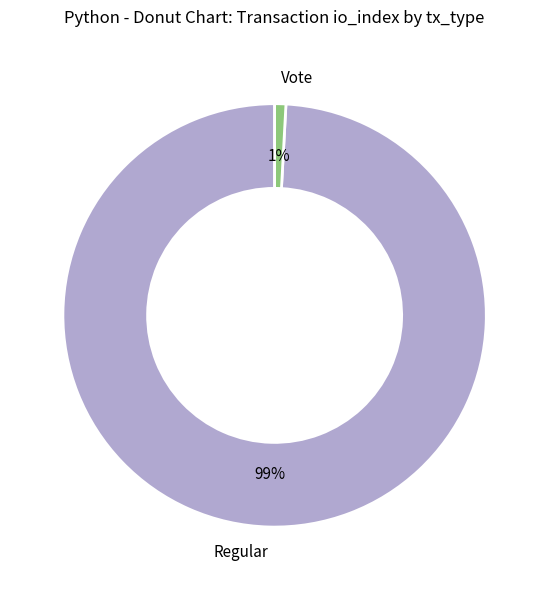

To the nearest percent, what percentage of the pie is Vote?

1%